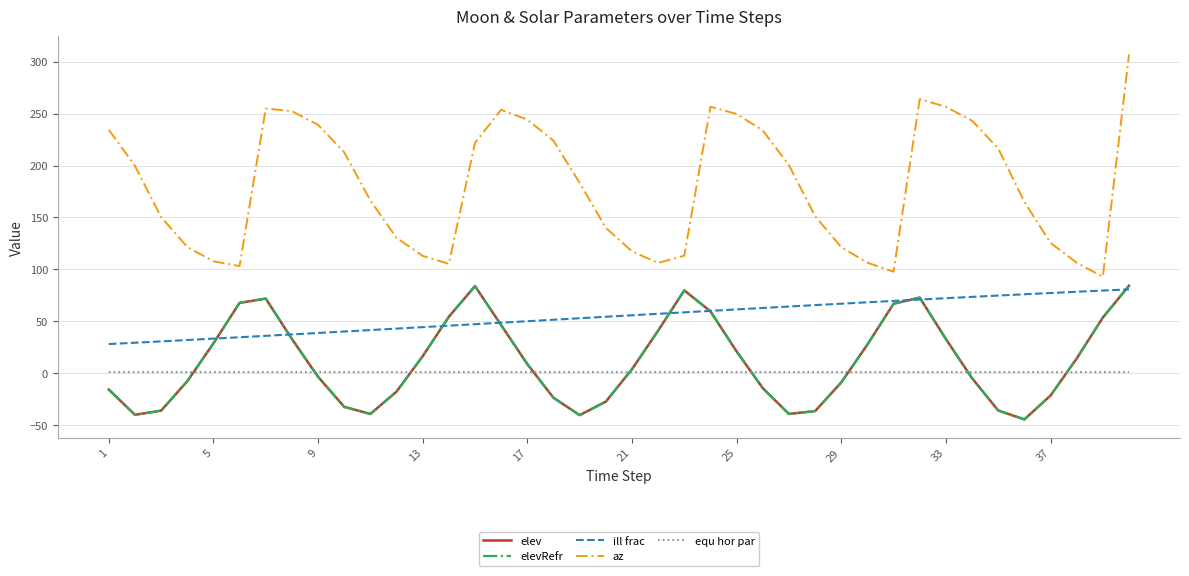

True or false: elev and az cross at least once.

False